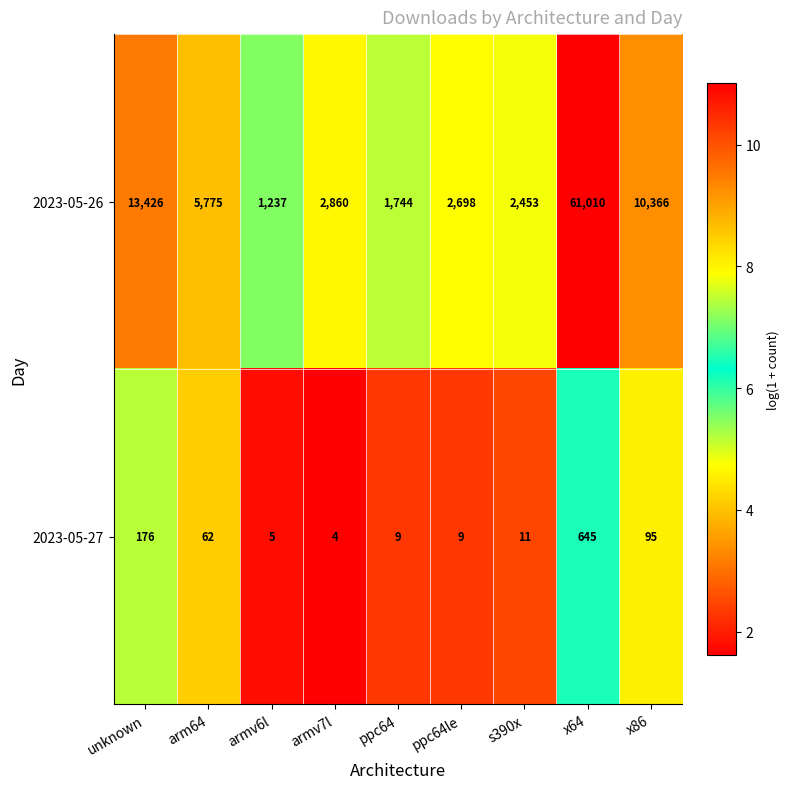

What value does the 2023-05-26 series have at x86, to the nearest 50?

10350